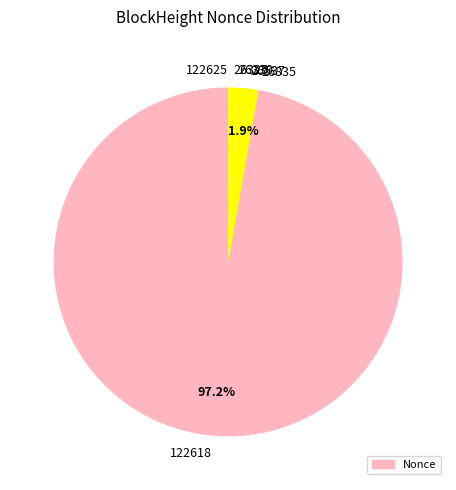

Combined, do 122618 and 26325 account for over 50%?

Yes